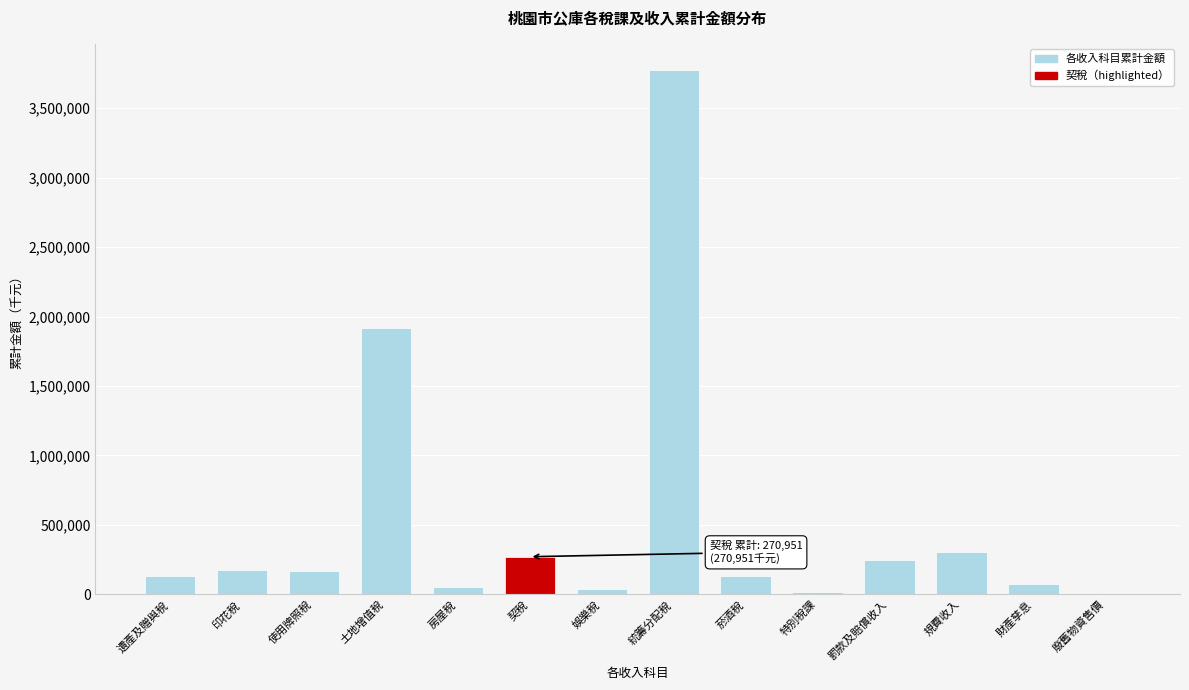

Is it true that the value at 統籌分配稅 is 5029593?

False